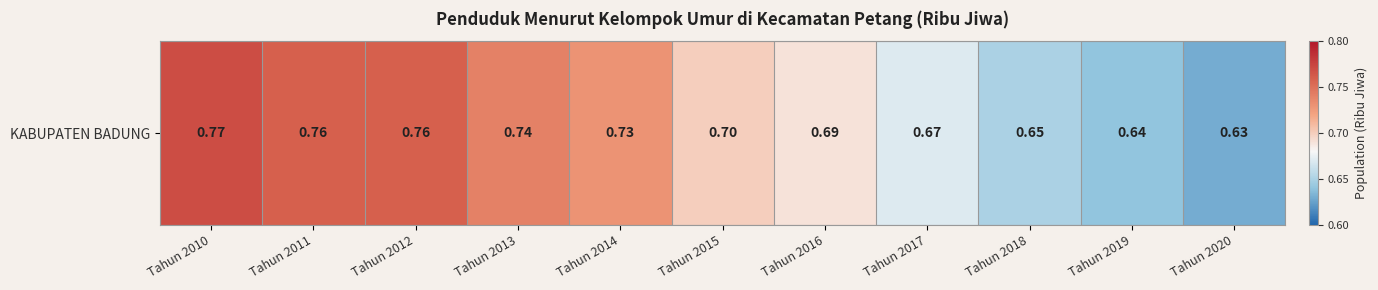

List the labels in order of value, smallest first.

Tahun 2020, Tahun 2019, Tahun 2018, Tahun 2017, Tahun 2016, Tahun 2015, Tahun 2014, Tahun 2013, Tahun 2011, Tahun 2012, Tahun 2010